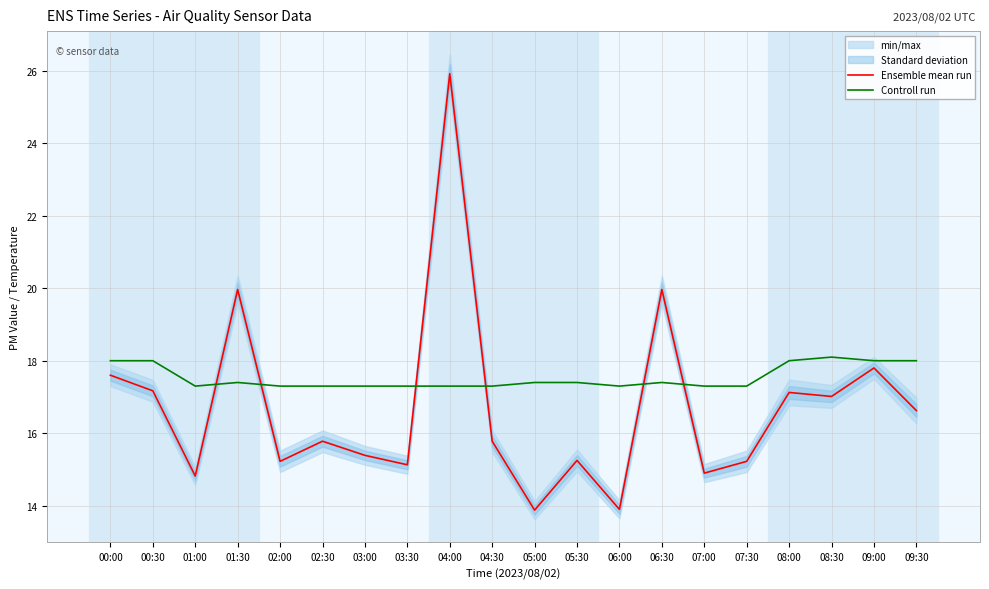

Which series has the largest range (max minus min)?

Ensemble mean run